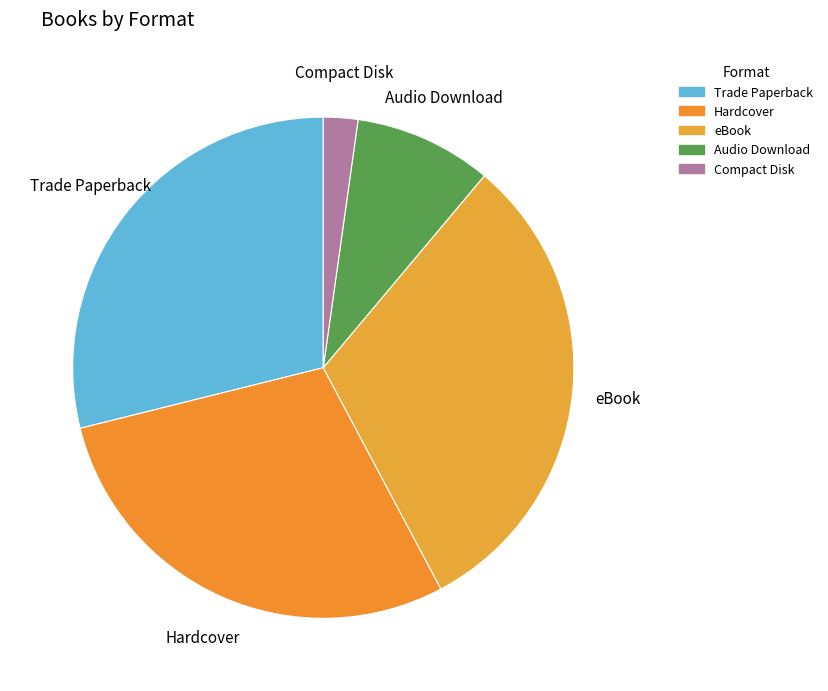

Which category has the smallest portion of the pie?

Compact Disk